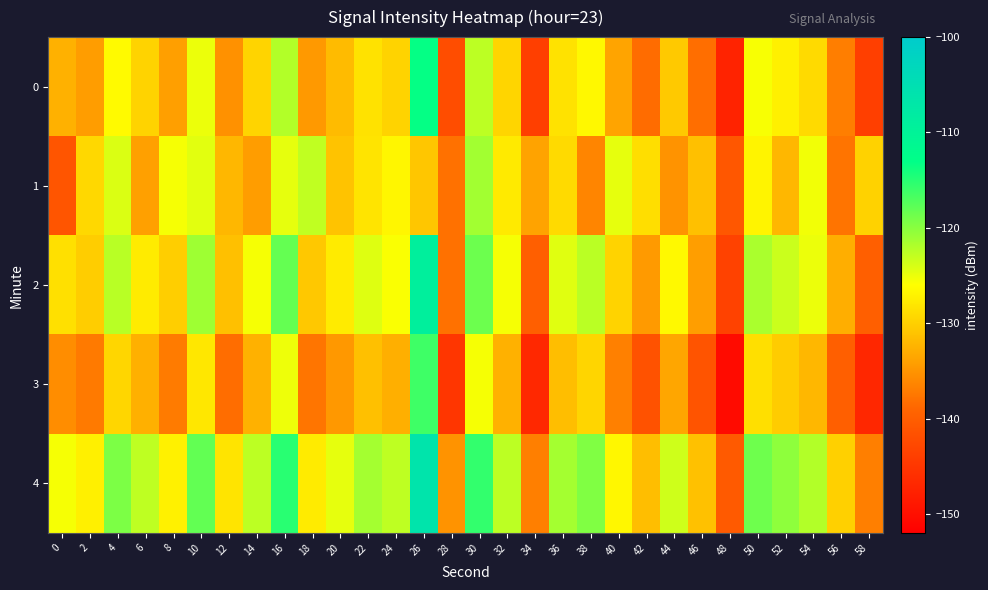

What is the total value across all series at 28?

-698.3